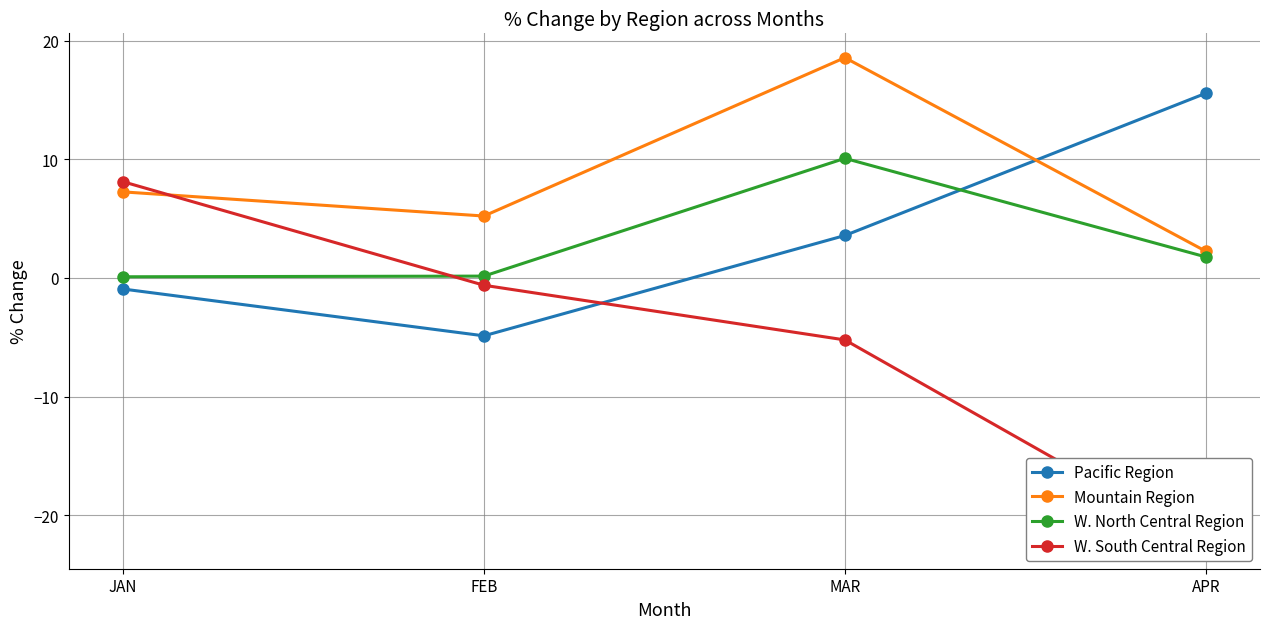

What are all the series names shown in the legend?

Pacific Region, Mountain Region, W. North Central Region, W. South Central Region